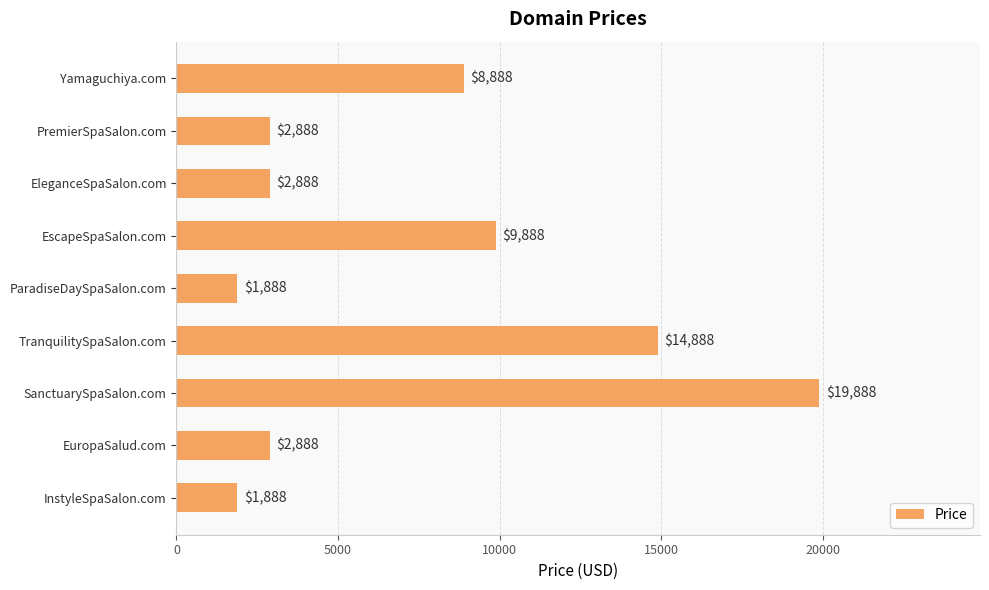

What is the maximum value shown in the chart?

19888